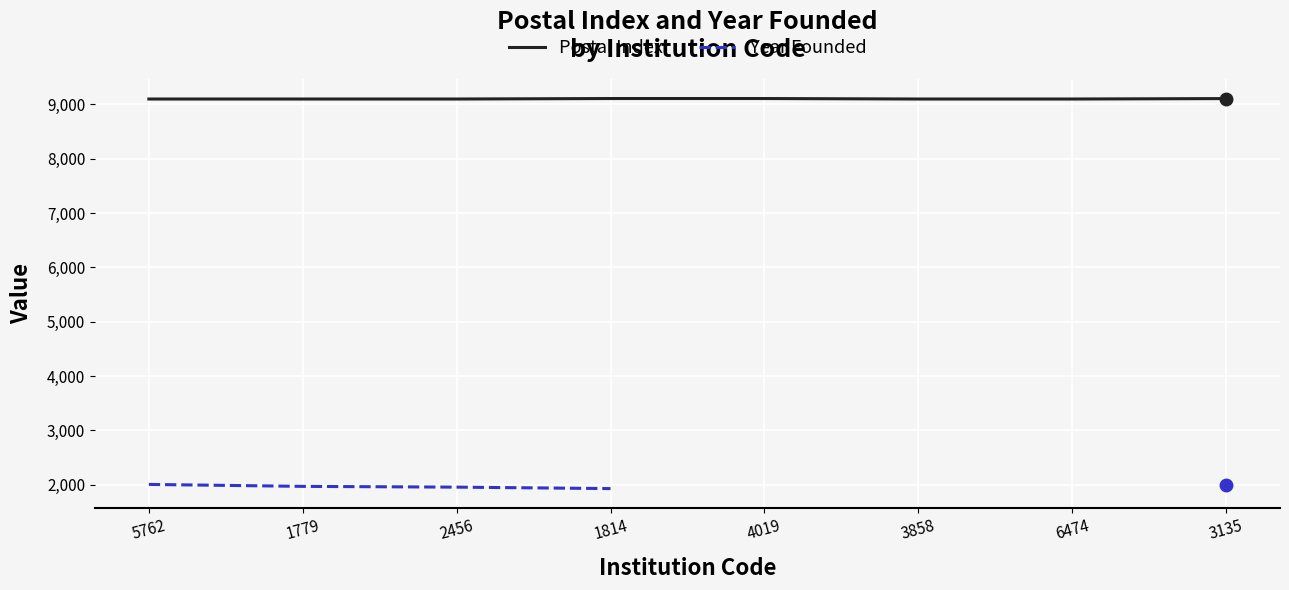

Is it true that Year Founded equals 2004.0 at 5762?

True